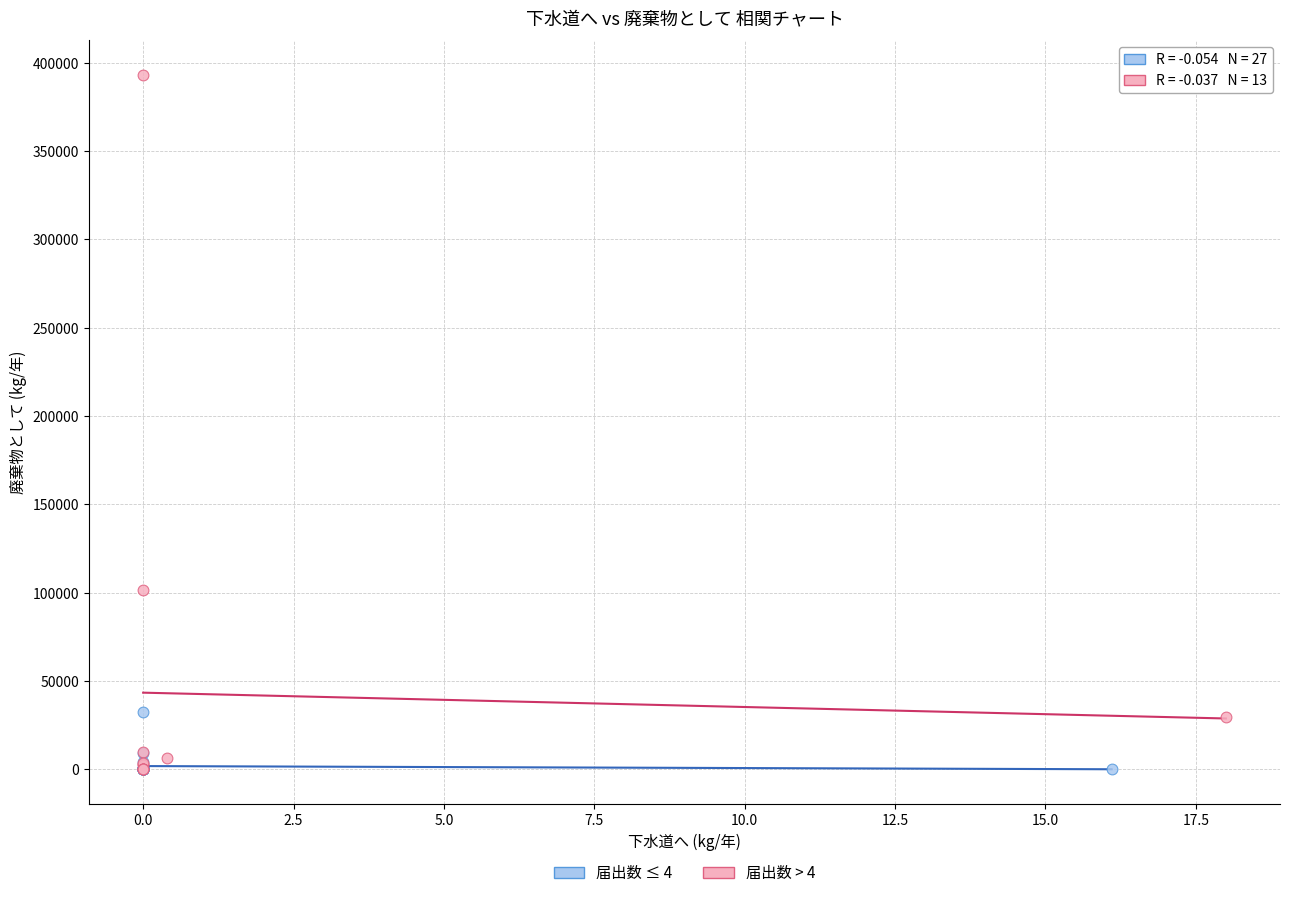

Which series contains the highest Y value?

届出数 > 4